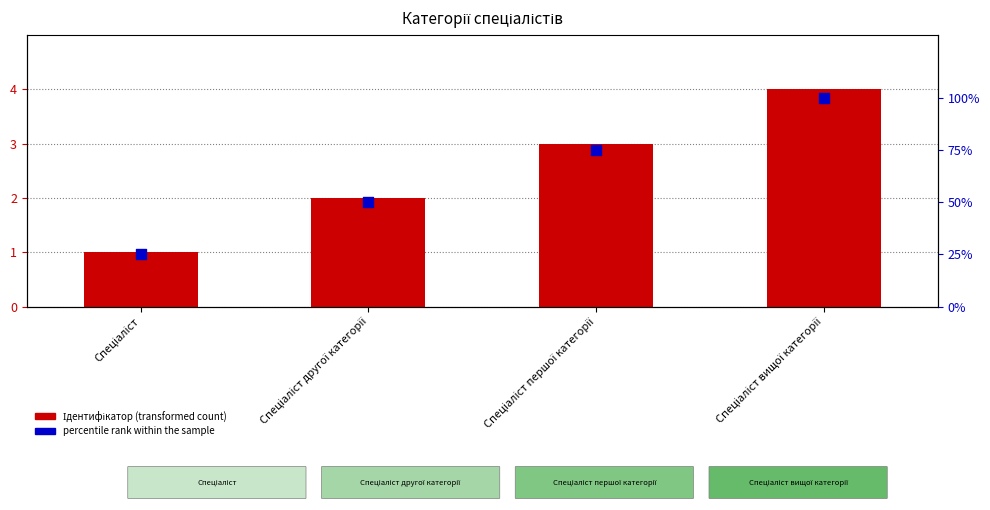

Which series has the largest total across all categories?

percentile rank within the sample